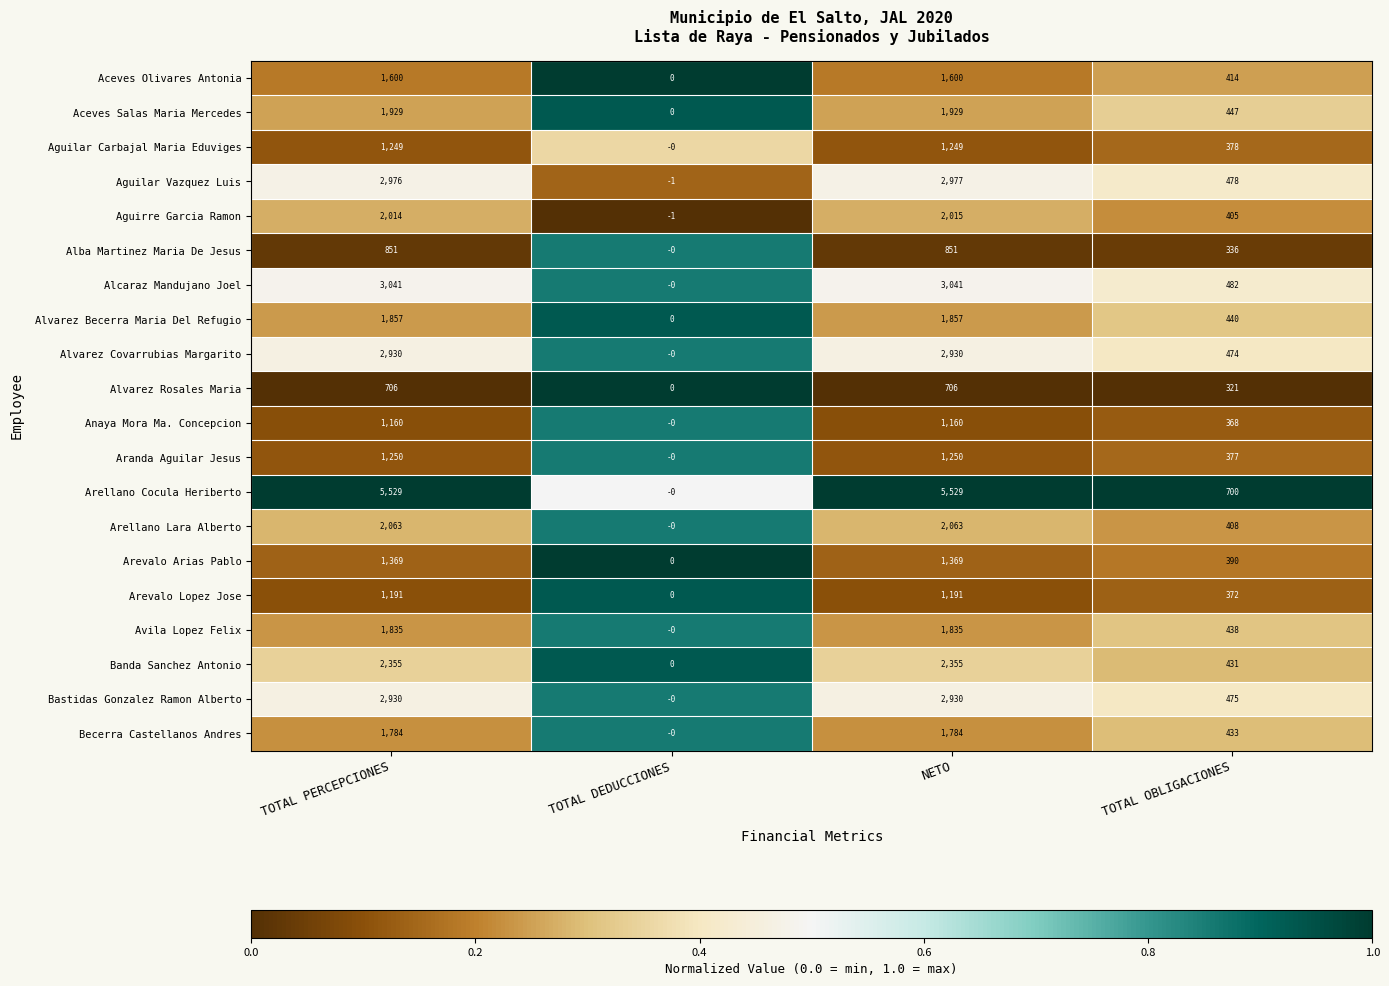

The value of Alvarez Covarrubias Margarito at NETO is 1174. True or false?

False